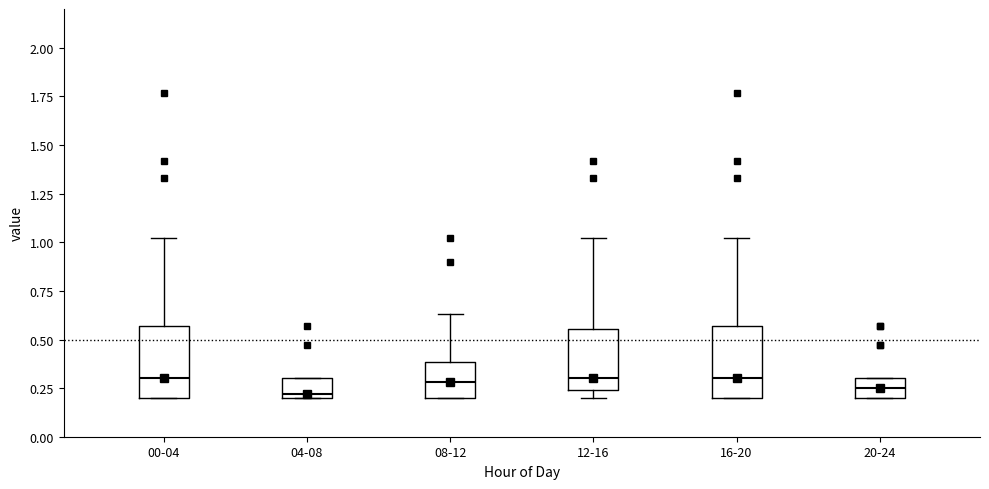

Where does the median line of the box for 16-20 sit on the y-axis? The values are not printed on the chart, so give them approximately, as read against the axis.

0.30